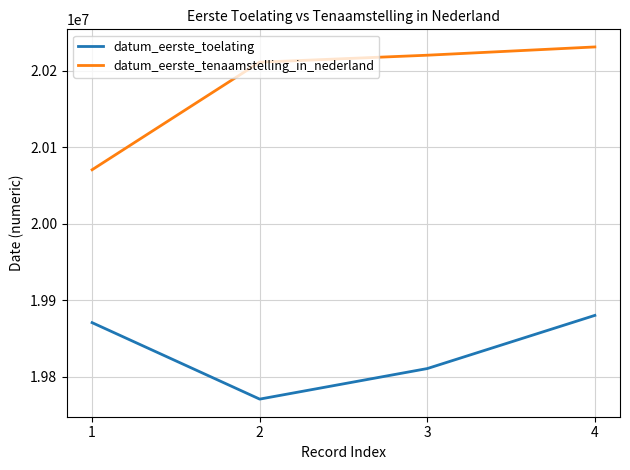

What is the difference between the second highest and minimum values in the datum_eerste_tenaamstelling_in_nederland series?

149691